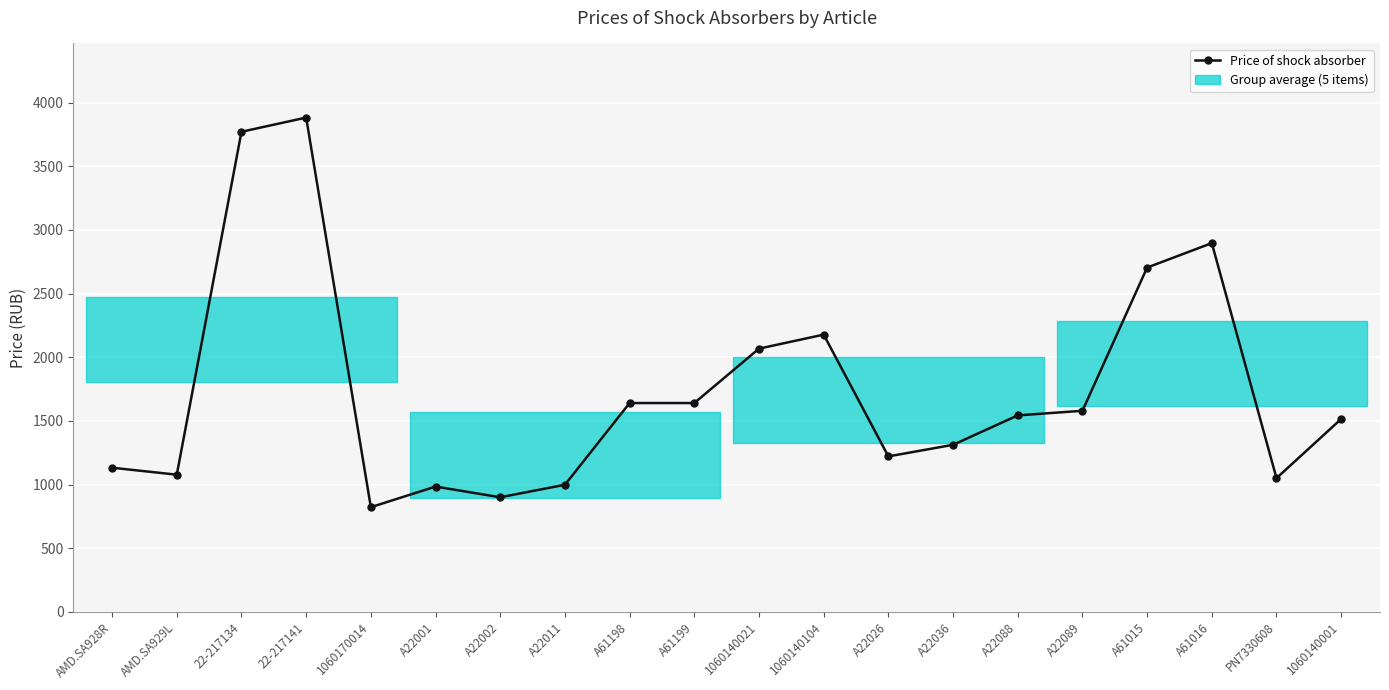

Which label corresponds to the smallest value in the chart?

1060170014